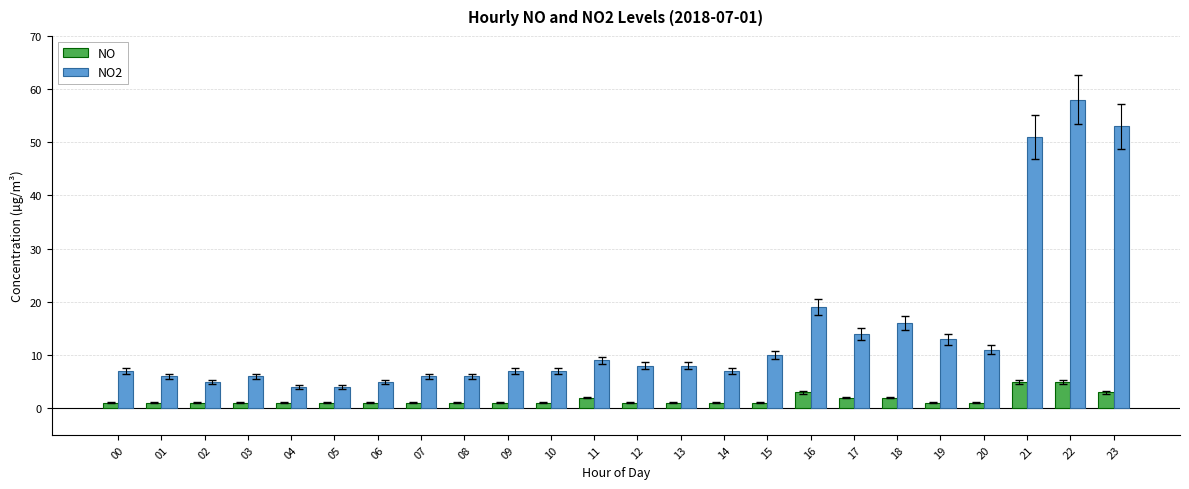

Is it true that NO2 equals 51 at 21?

True